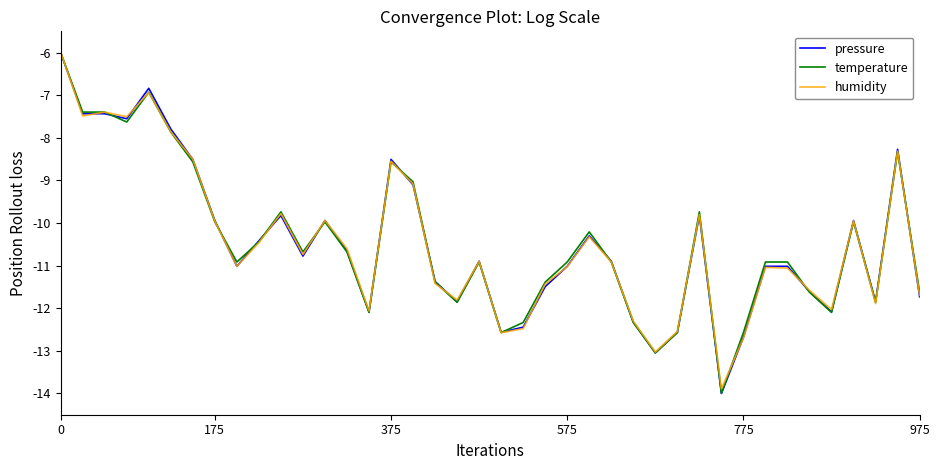

What is the highest value of the temperature series?

-6.0